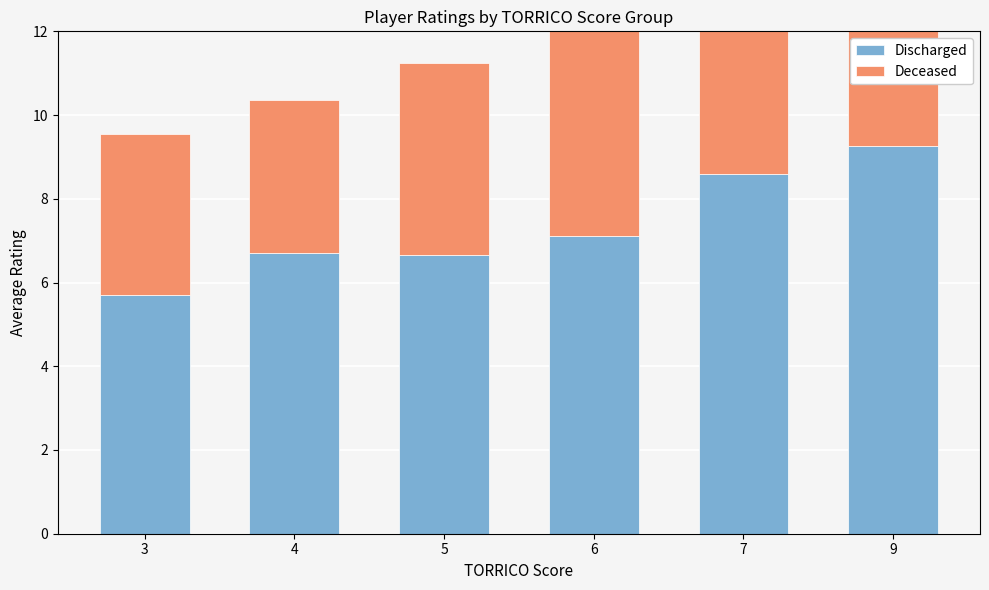

Read the Discharged value at 4.

6.7